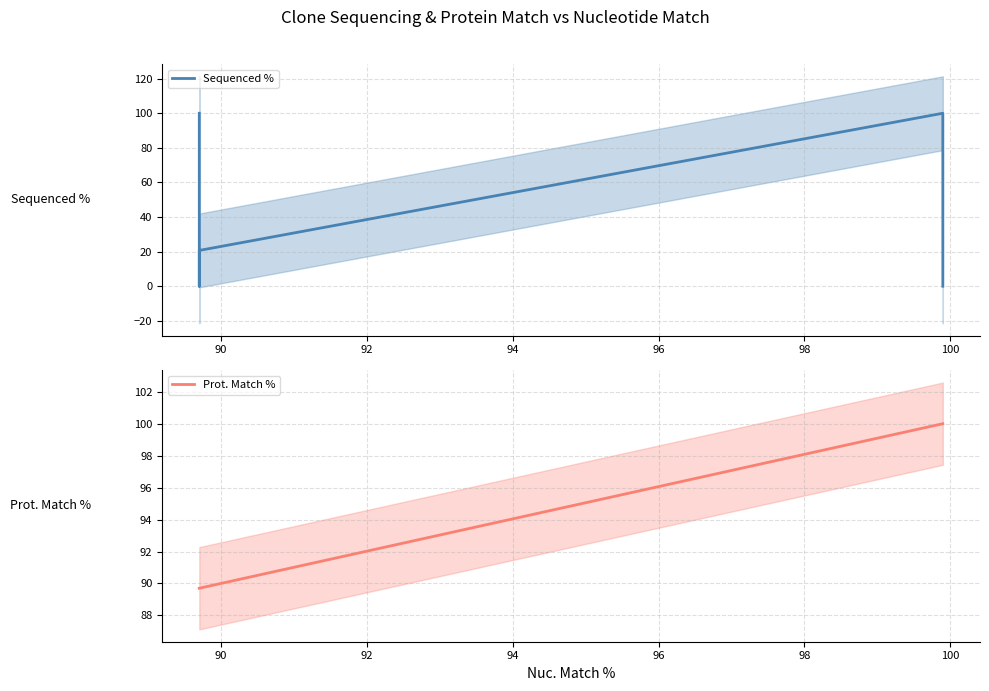

After their last crossing, which series has the higher values: Prot. Match % or Sequenced %?

Prot. Match %